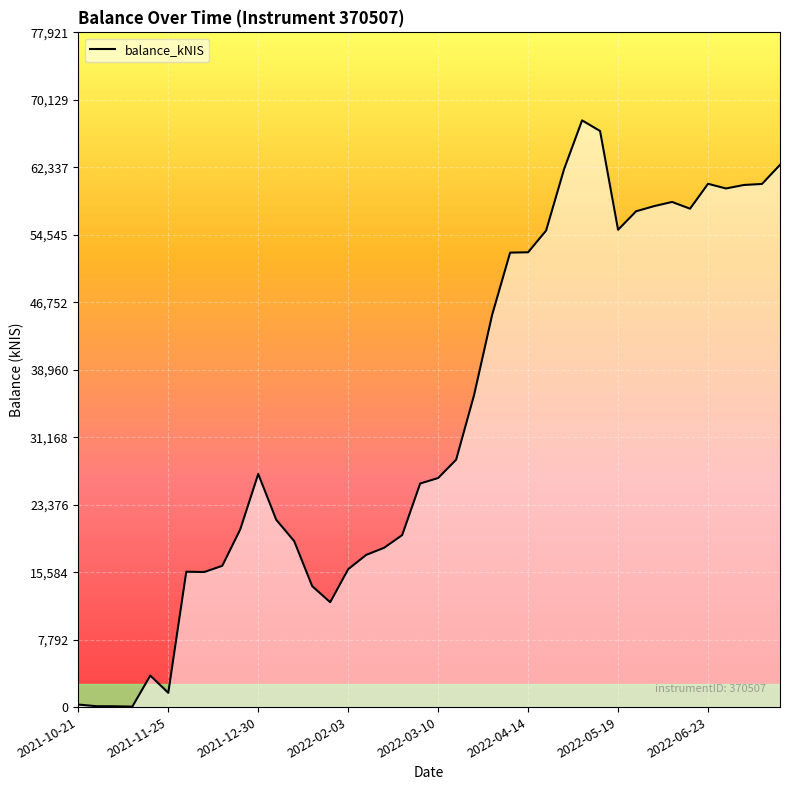

Does the chart have visible grid lines?

Yes